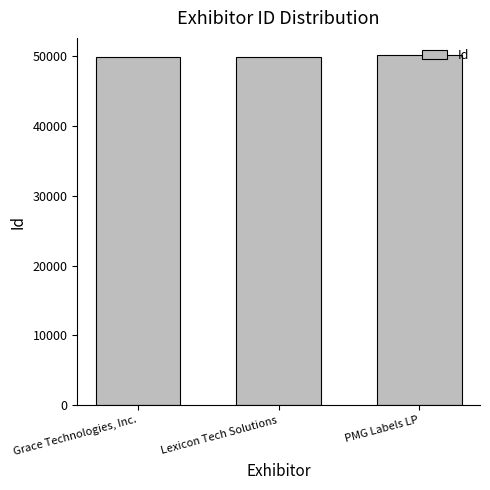

True or false: the data shows 49858 at Lexicon Tech Solutions.

True